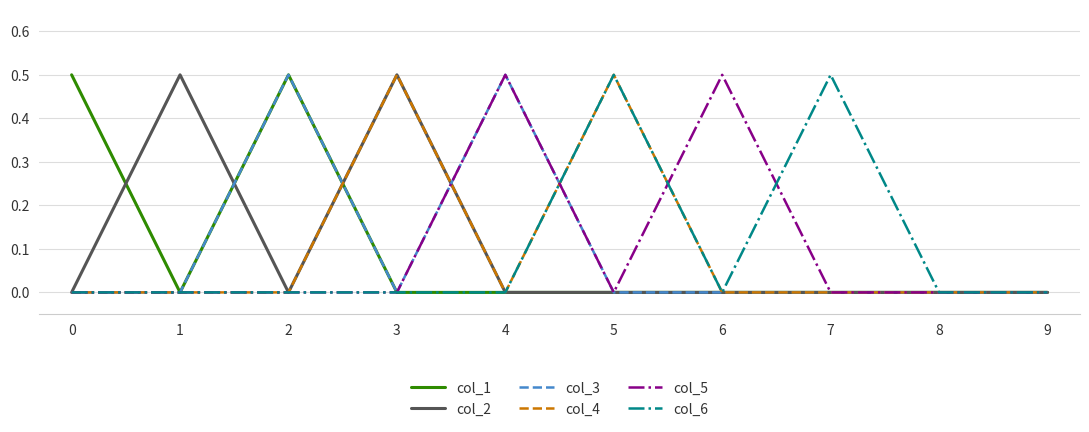

Reading left to right, list all the values displayed in this chart.

col_1: 0.5	0.0	0.5	0.0	0.0	0.0	0.0	0.0	0.0	0.0
col_2: 0.0	0.5	0.0	0.5	0.0	0.0	0.0	0.0	0.0	0.0
col_3: 0.0	0.0	0.5	0.0	0.5	0.0	0.0	0.0	0.0	0.0
col_4: 0.0	0.0	0.0	0.5	0.0	0.5	0.0	0.0	0.0	0.0
col_5: 0.0	0.0	0.0	0.0	0.5	0.0	0.5	0.0	0.0	0.0
col_6: 0.0	0.0	0.0	0.0	0.0	0.5	0.0	0.5	0.0	0.0